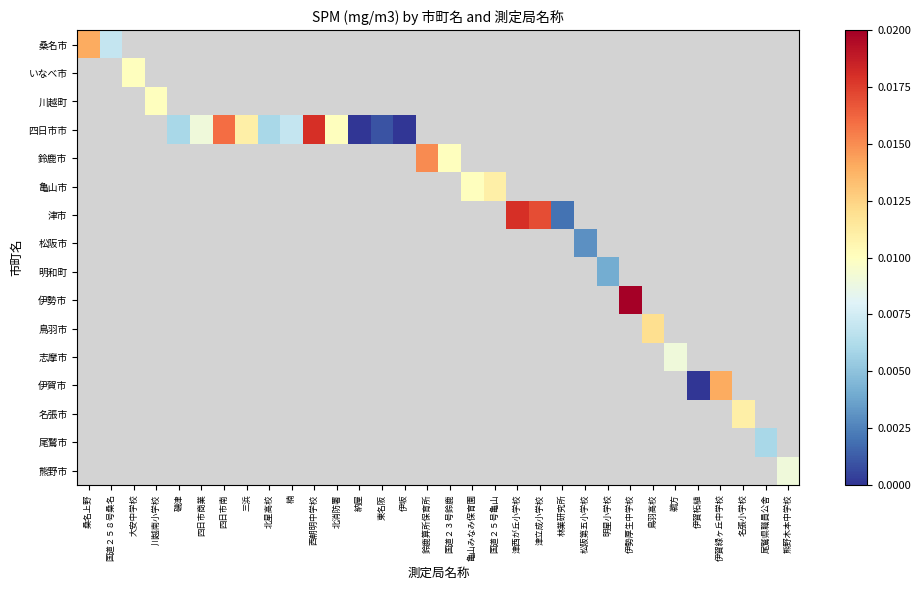

How many values in 四日市市 are above zero?

9